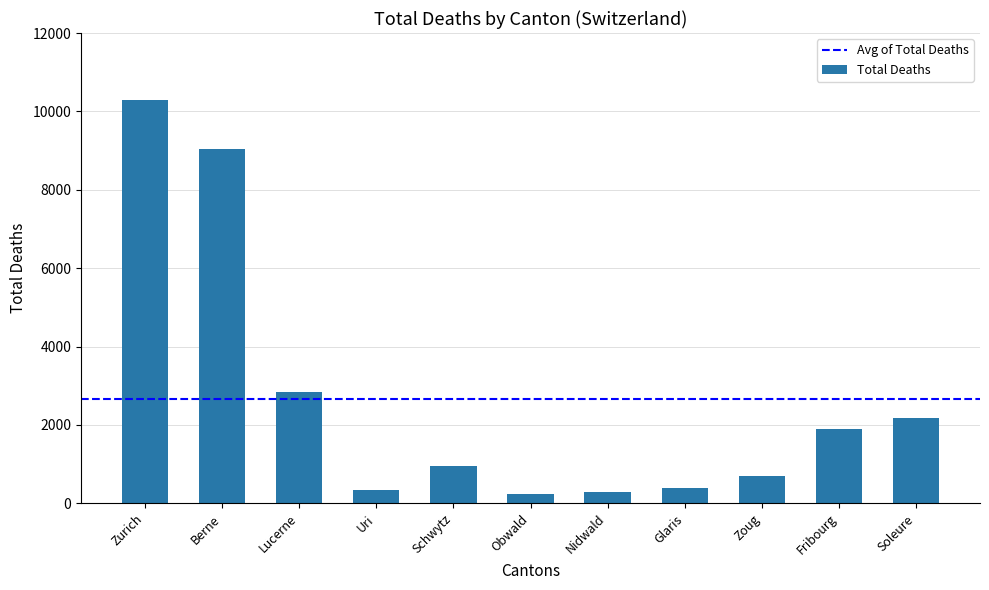

What is the change in value from Uri to Fribourg?

+1542